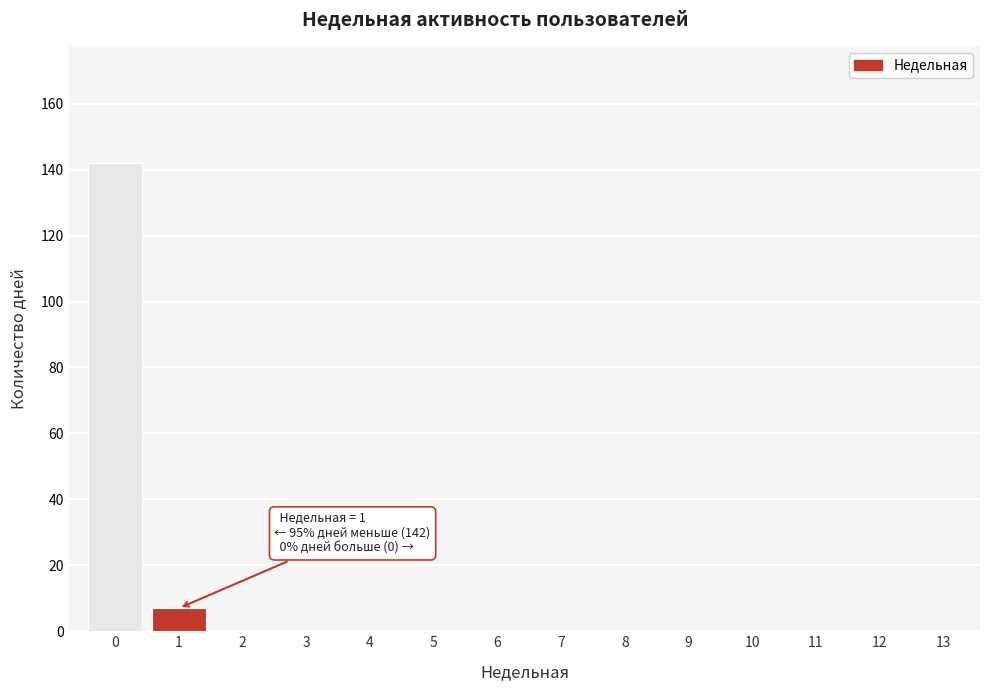

Reading left to right, extract all data points from this chart.

0=142	1=7	2=0	3=0	4=0	5=0	6=0	7=0	8=0	9=0	10=0	11=0	12=0	13=0